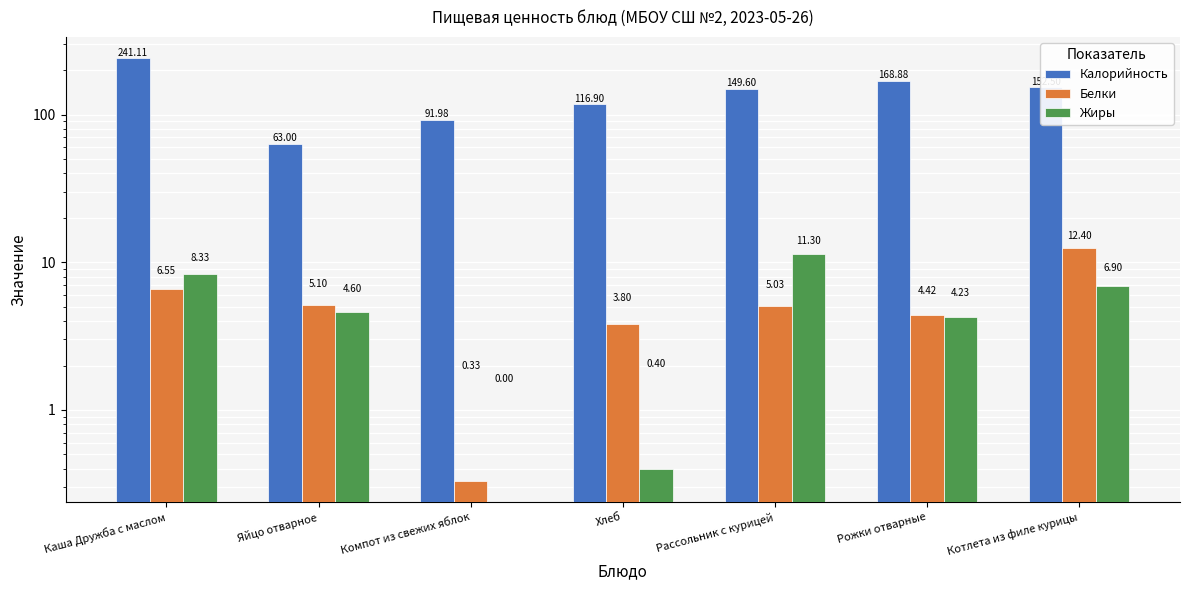

Read the Жиры value at Рожки отварные.

4.2